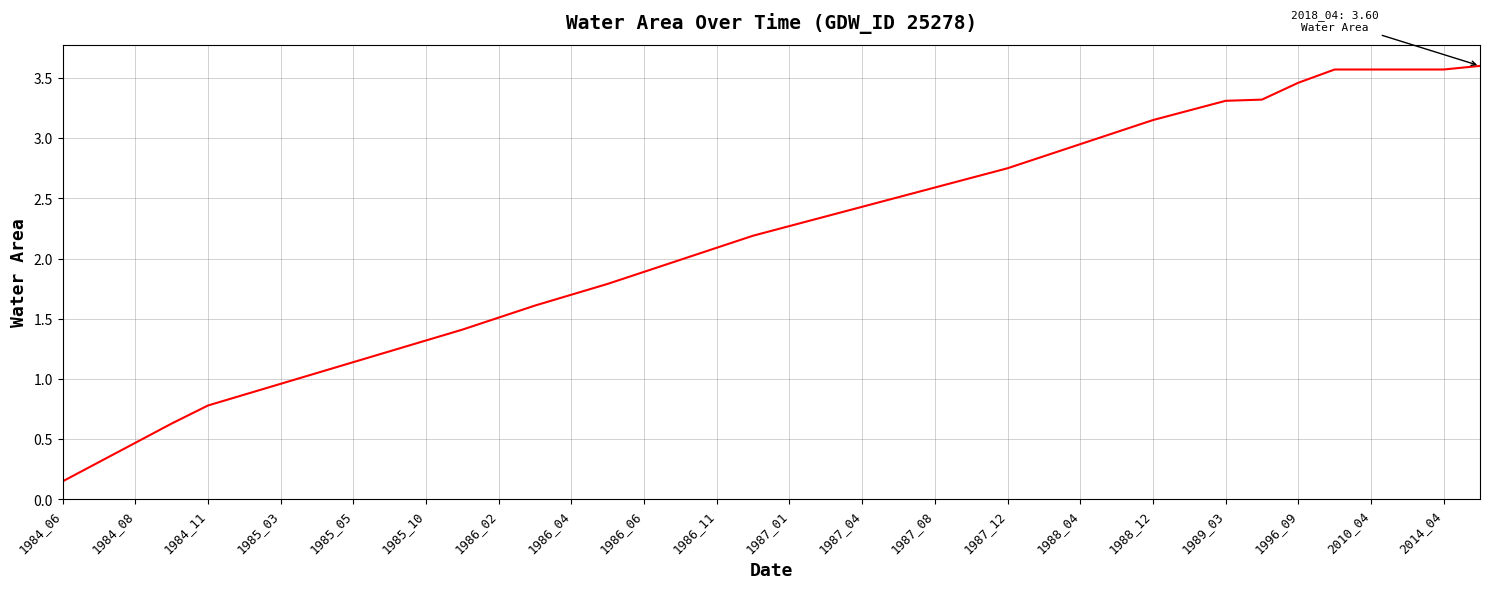

What is the sum of all values?

85.9